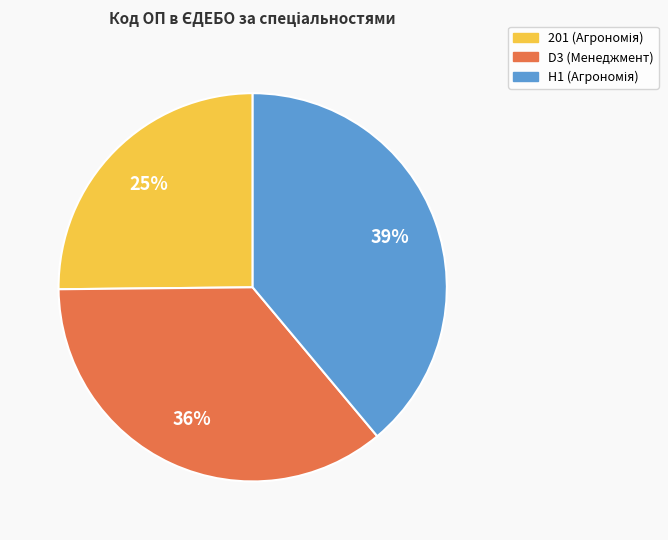

To the nearest percent, what portion does H1 represent?

39%